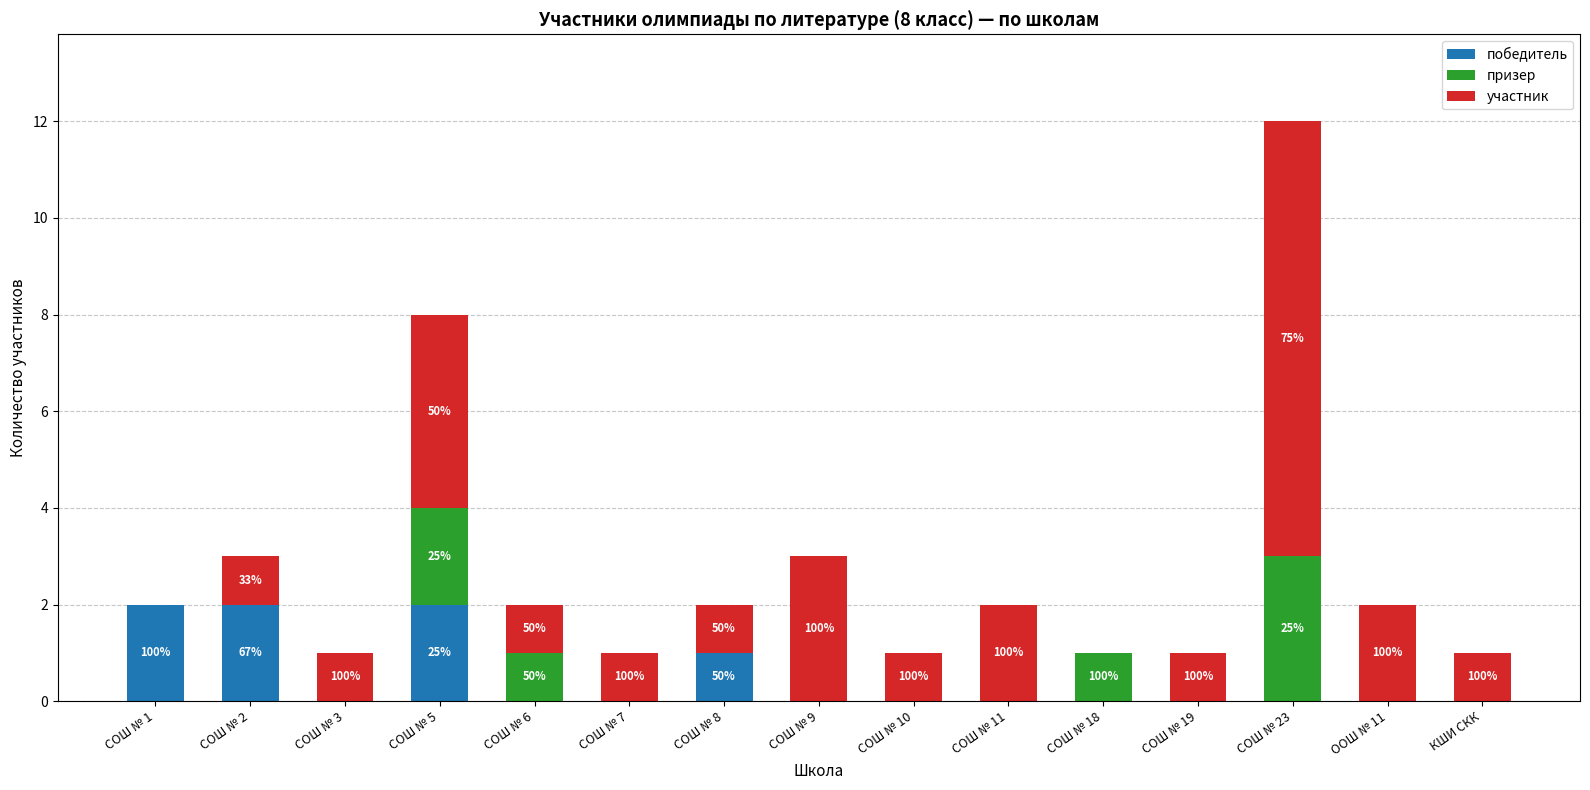

Are the bars horizontal?

No